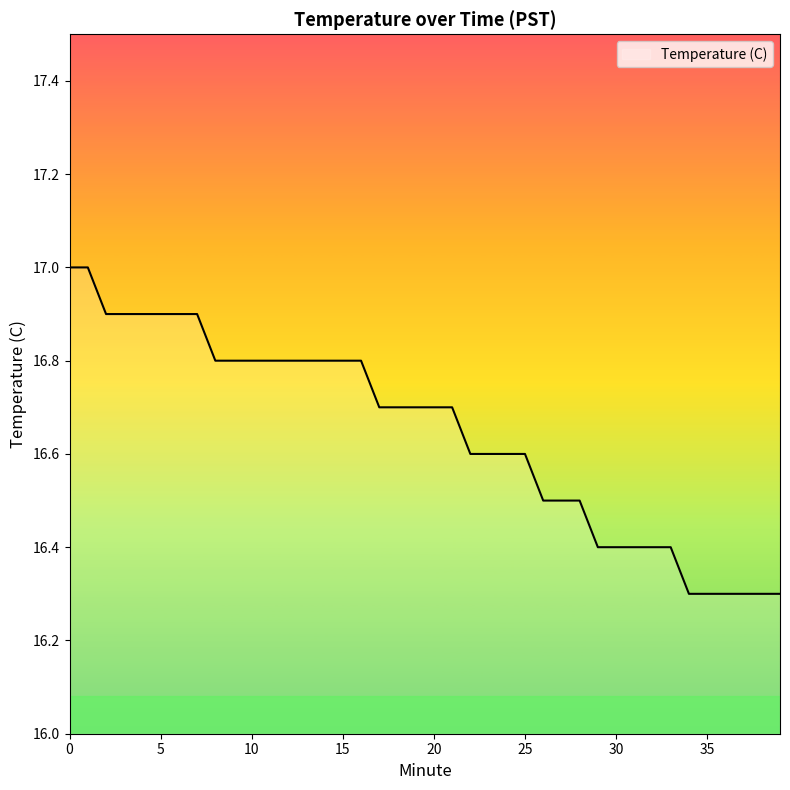

What is the minimum value shown in the chart?

16.3